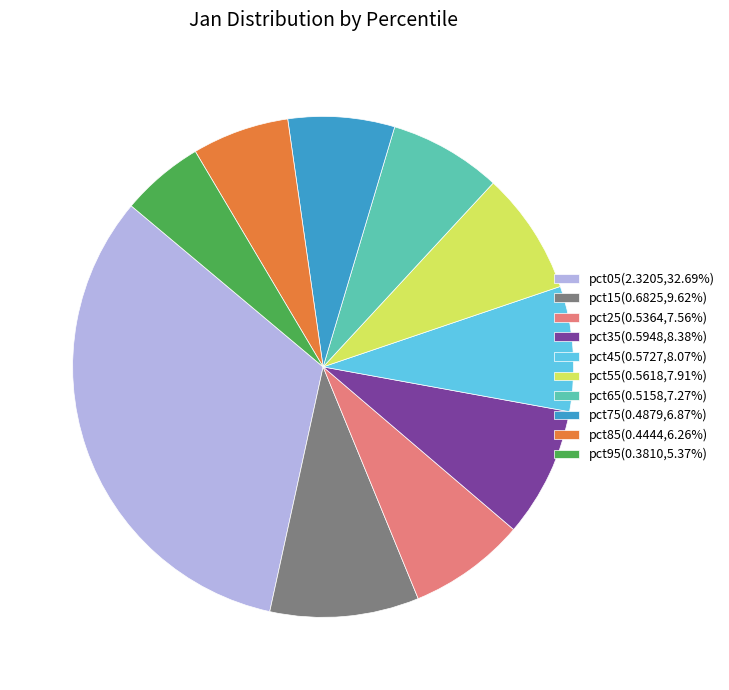

Which category has the smallest portion of the pie?

pct95